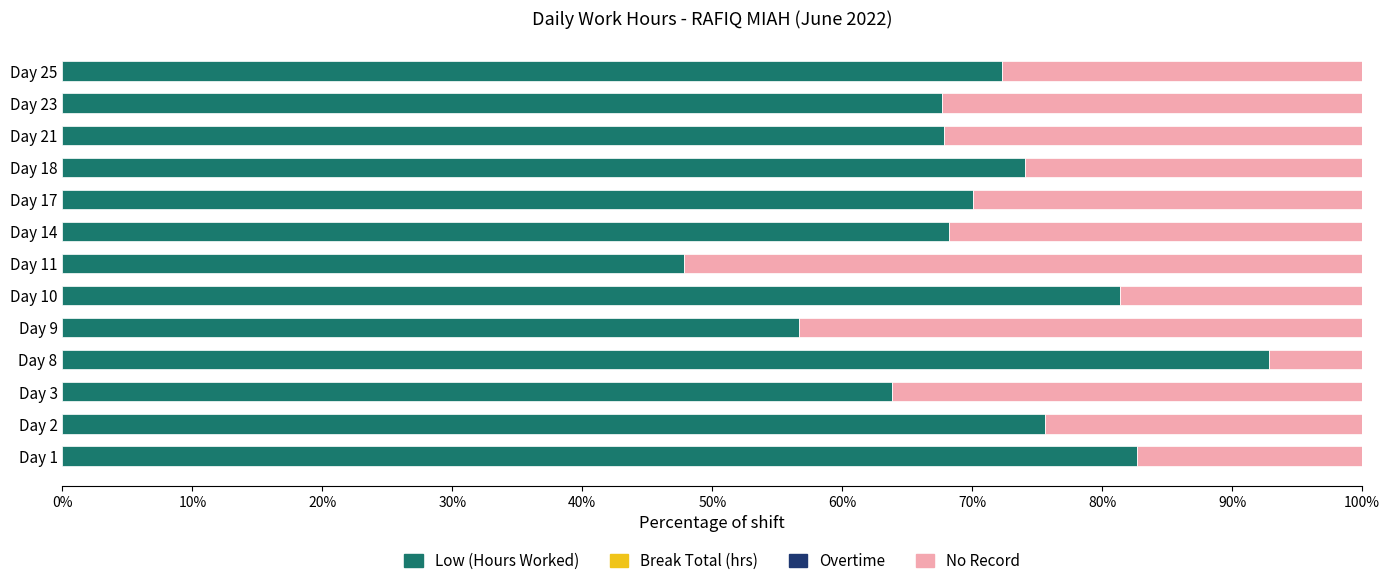

Is it true that Low (Hours Worked) equals 75.6 at Day 2?

True